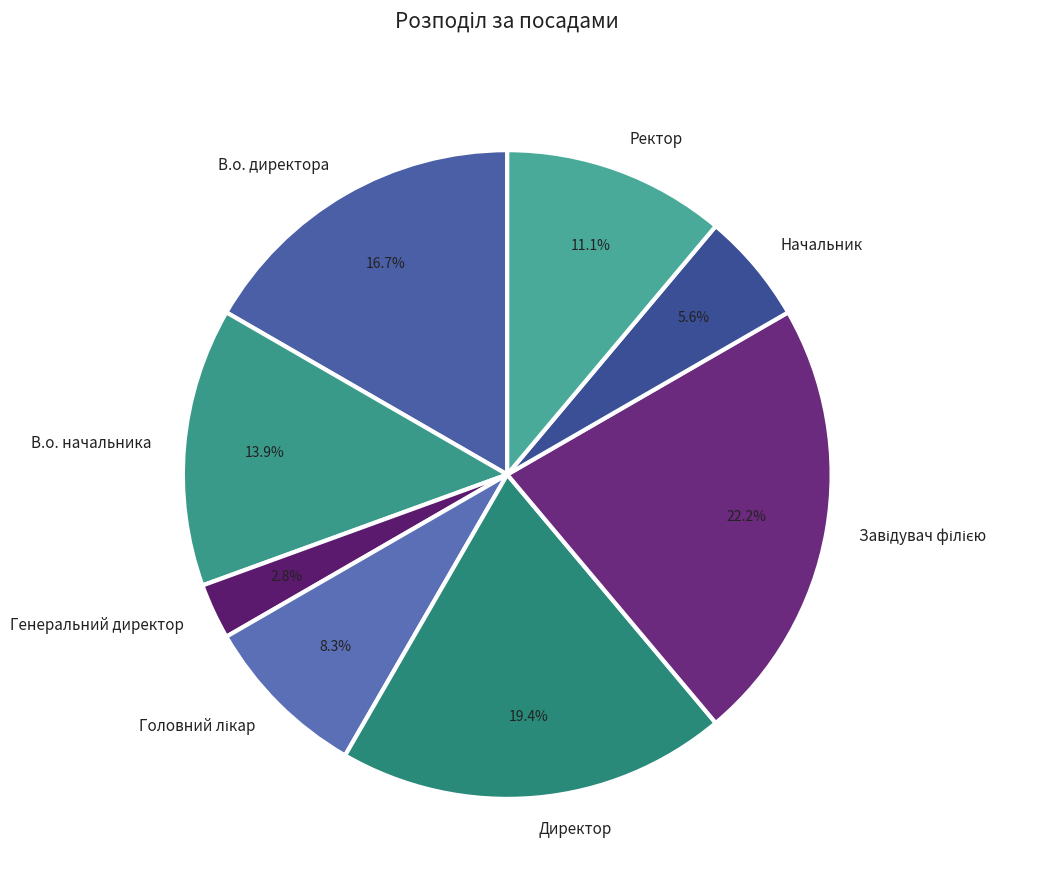

Count the number of slices in the pie.

8